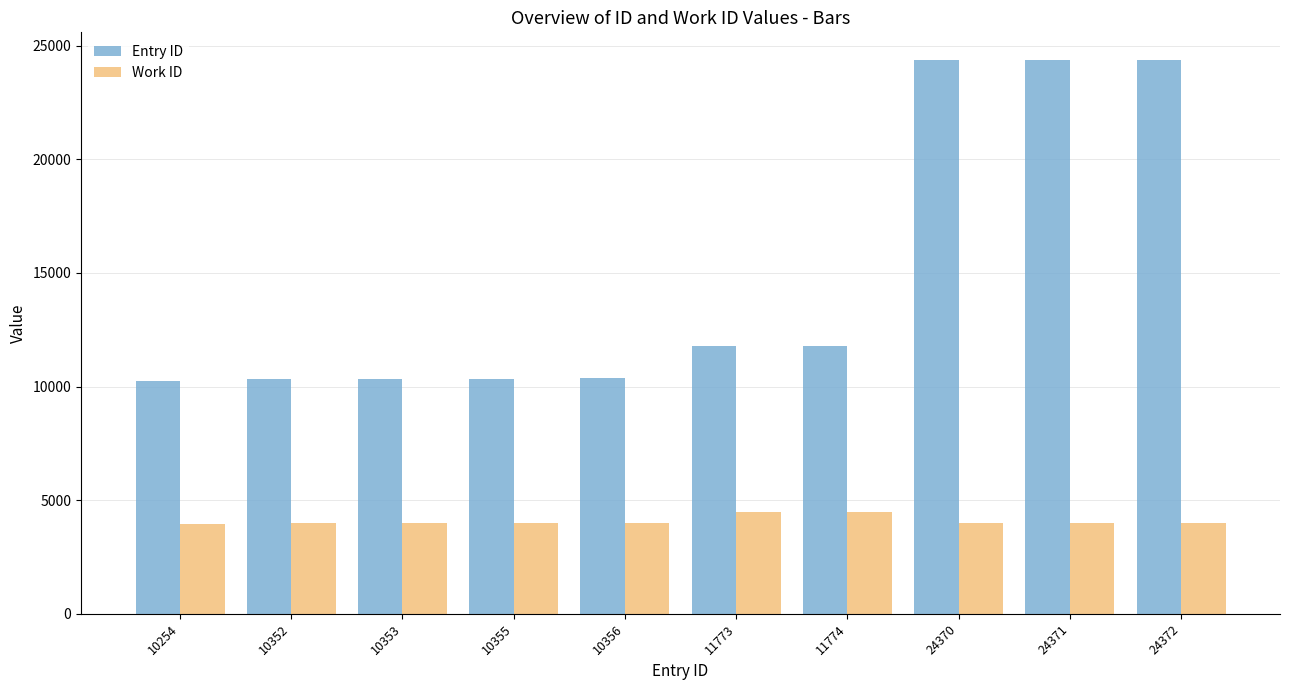

How many data points does each series have?

10